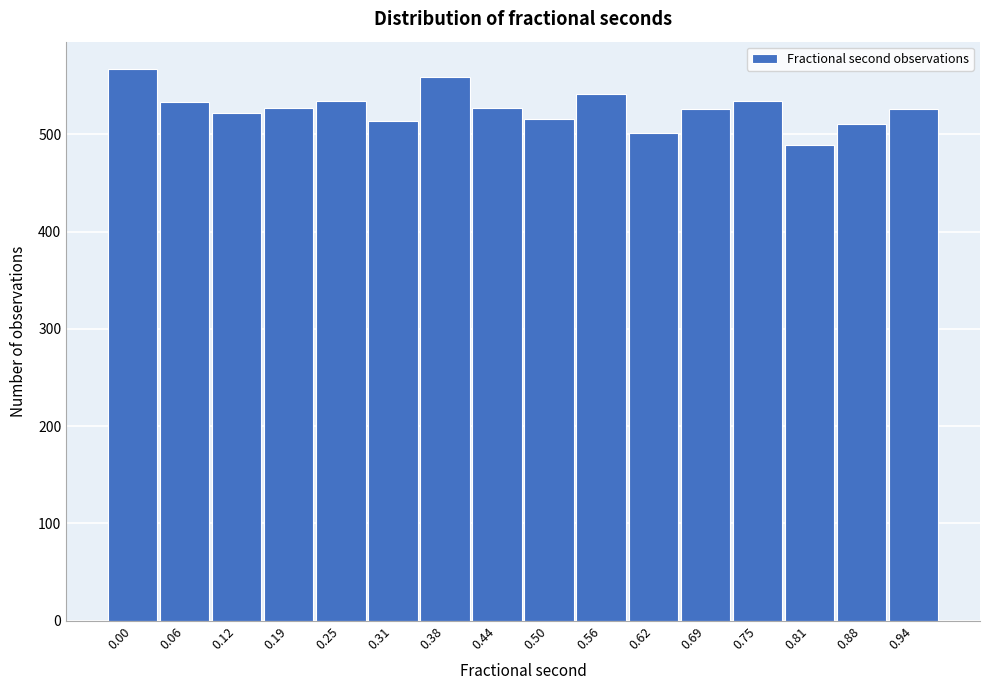

What is the difference between the values at 0.75 and 0.62?

33